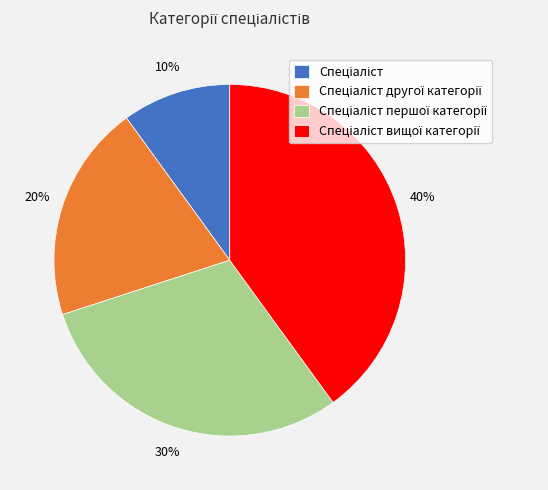

How many slices are in this pie chart?

4